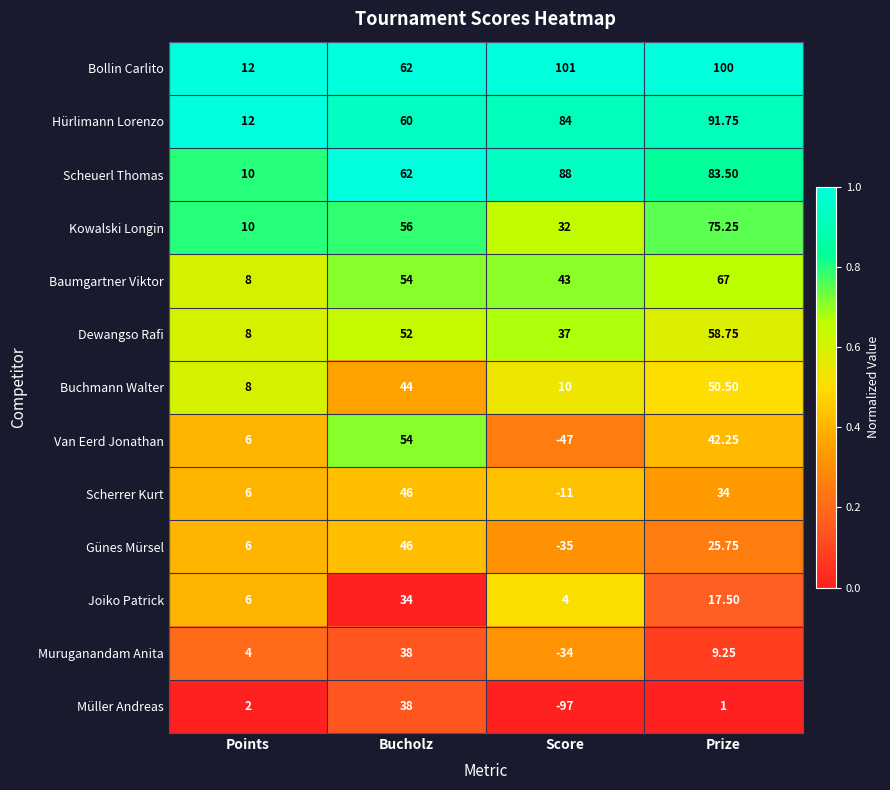

At which category is the sum across all series the highest?

Prize